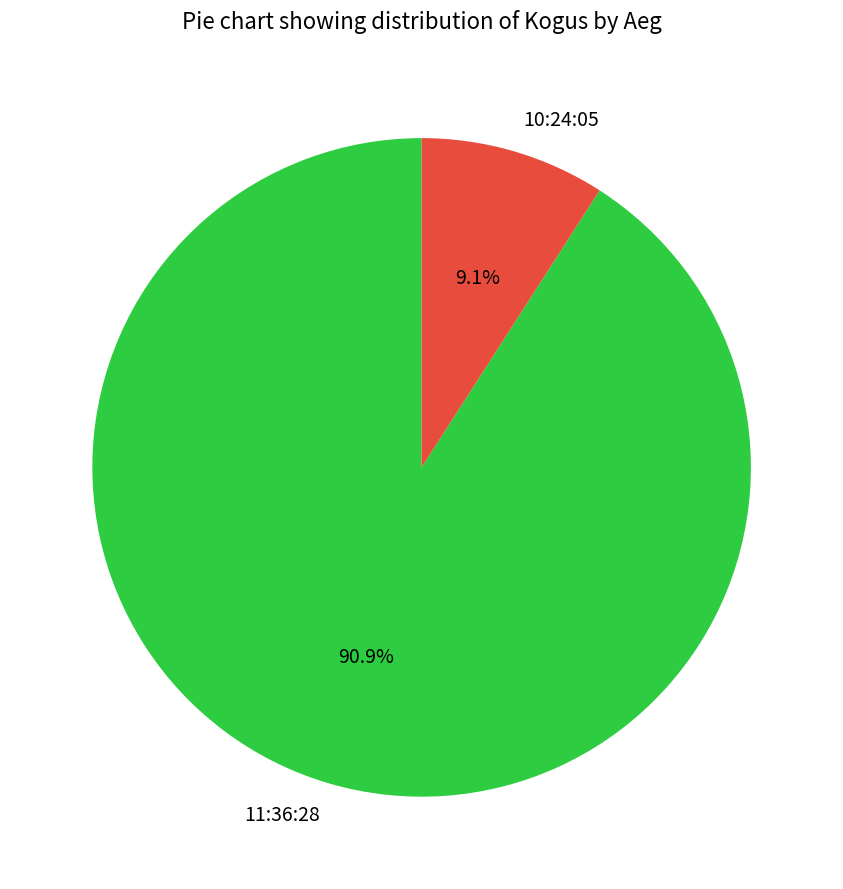

What percentage is NOT represented by 10:24:05?

90.9%